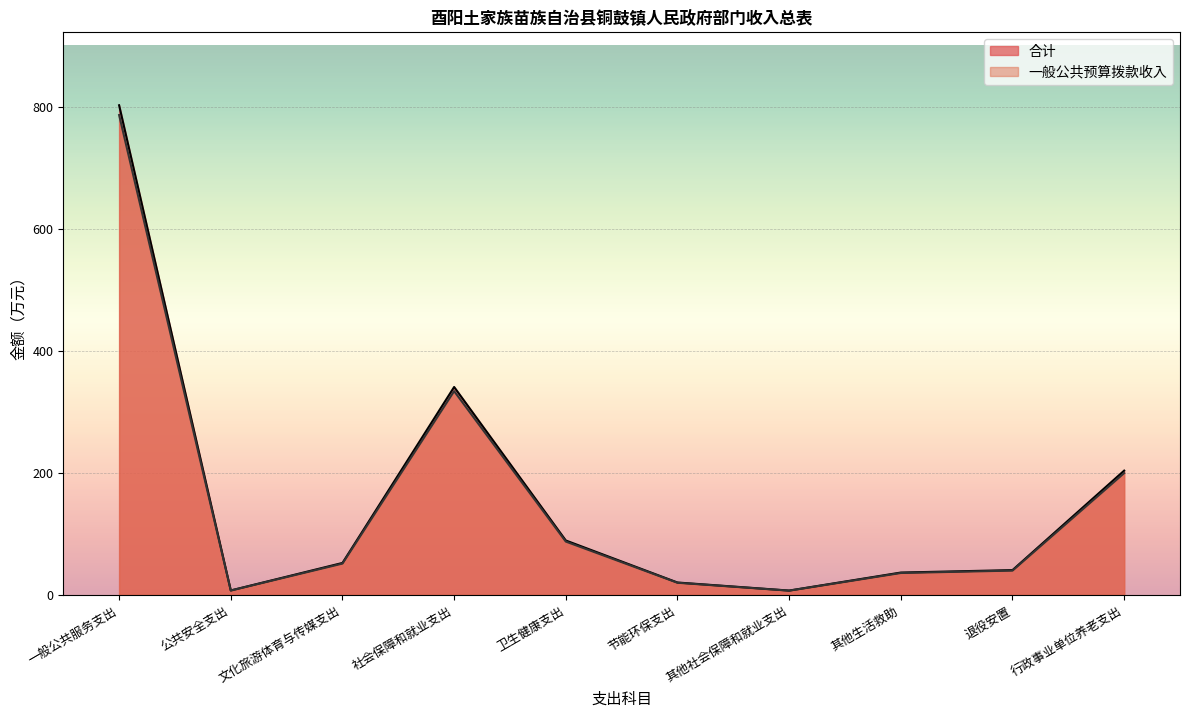

True or false: 一般公共预算拨款收入 has more than 1 points higher than both neighbors.

False